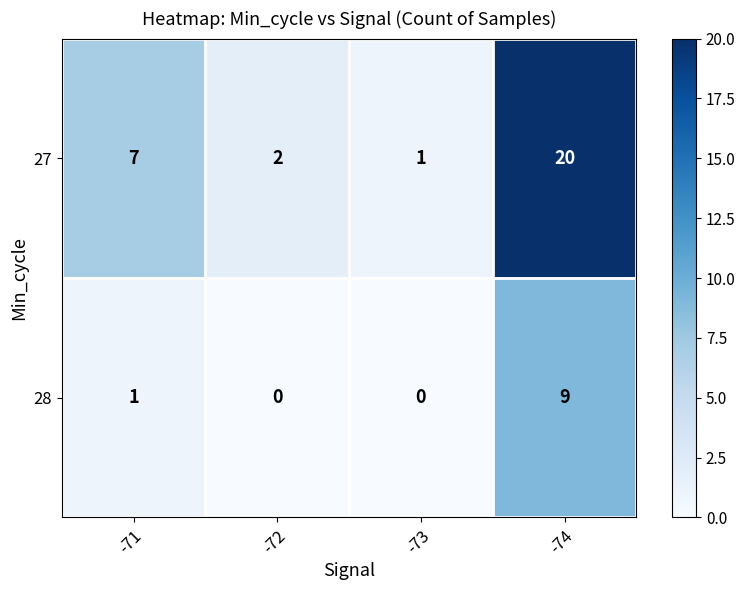

Where is 27 nearest to the value 10?

-71